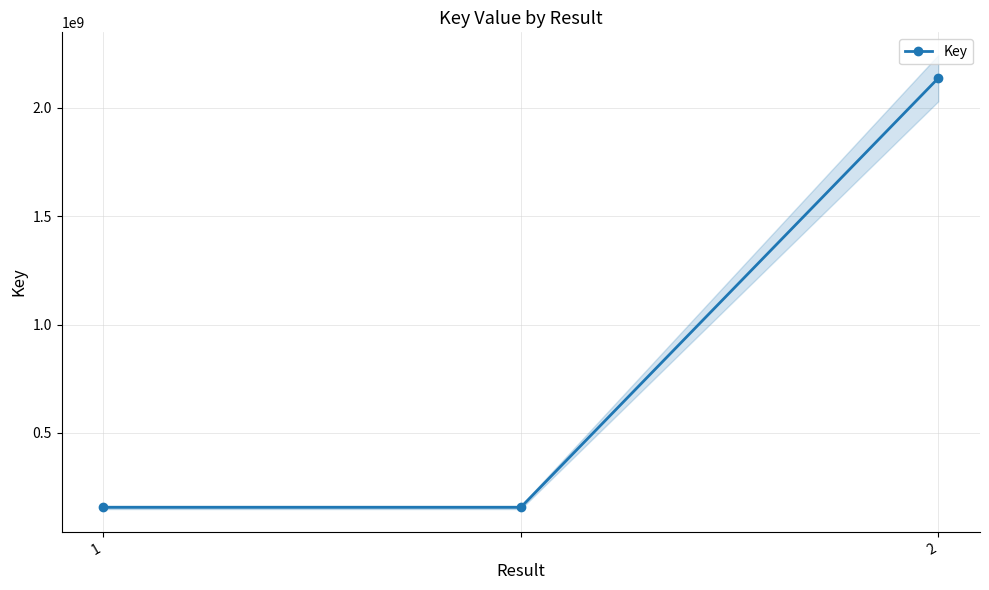

Which label corresponds to the largest value in the chart?

2